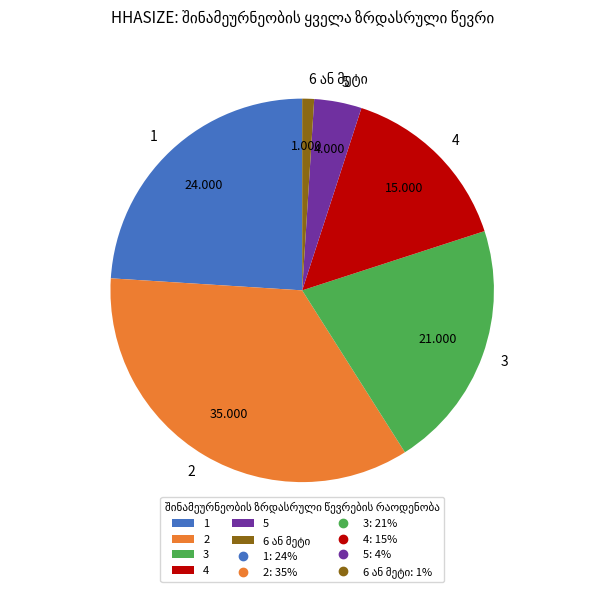

How many slices are in this pie chart?

6